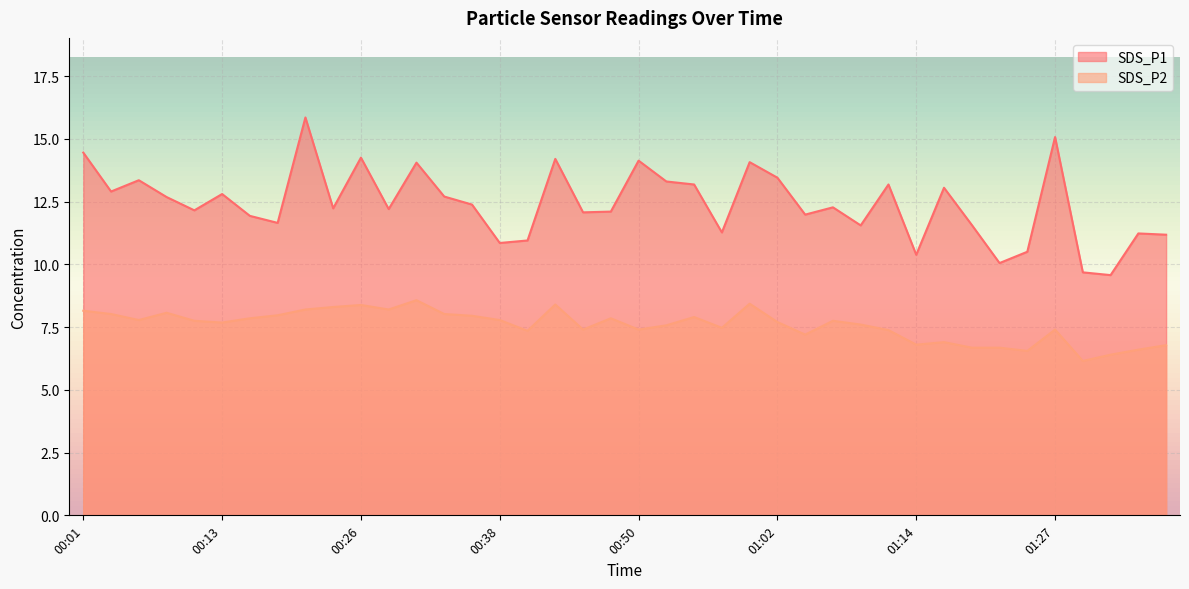

At which category is the sum across all series the highest?

00:21